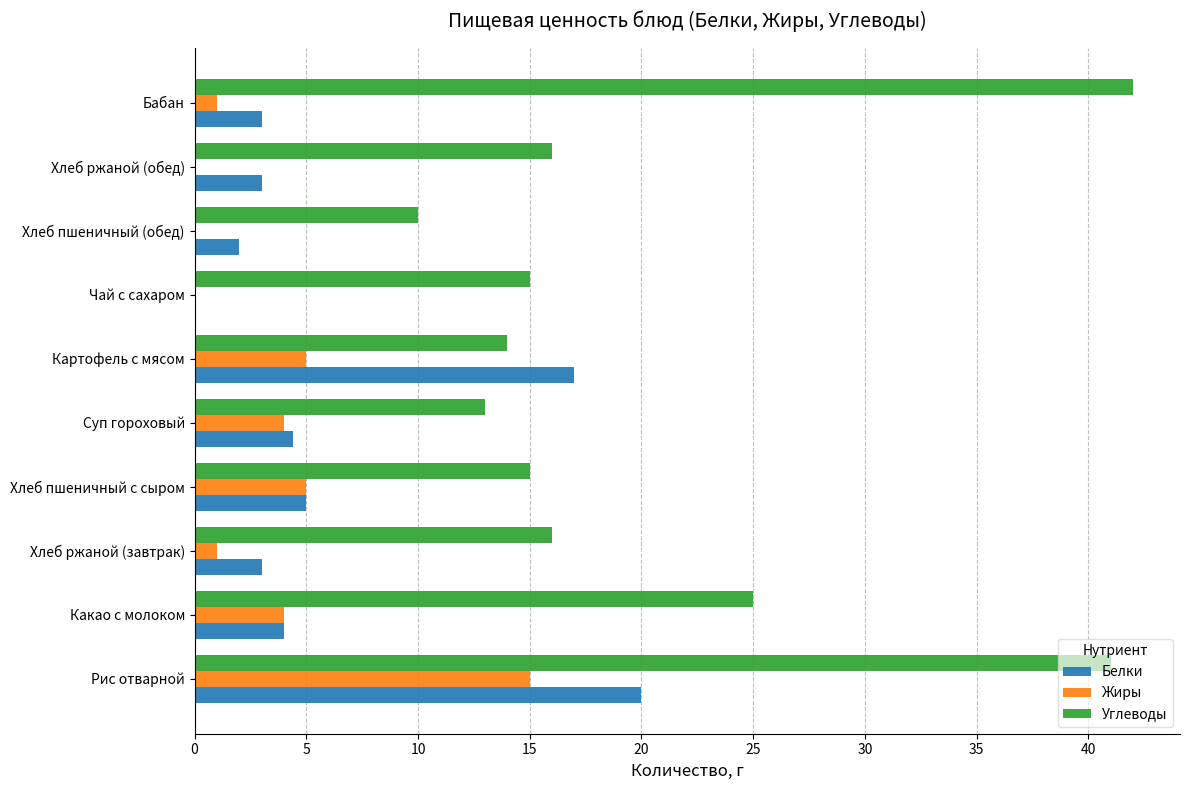

How many positive values does the Белки series have?

9